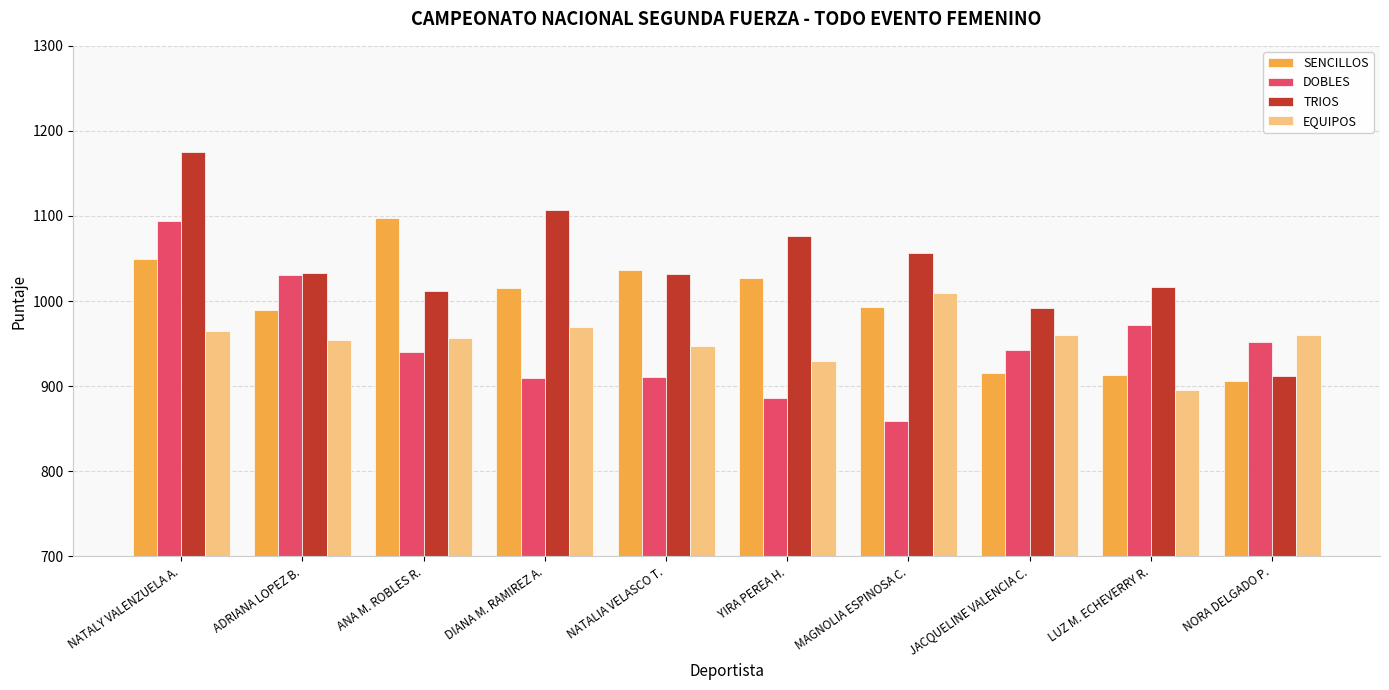

At which category is the sum across all series the highest?

NATALY VALENZUELA A.